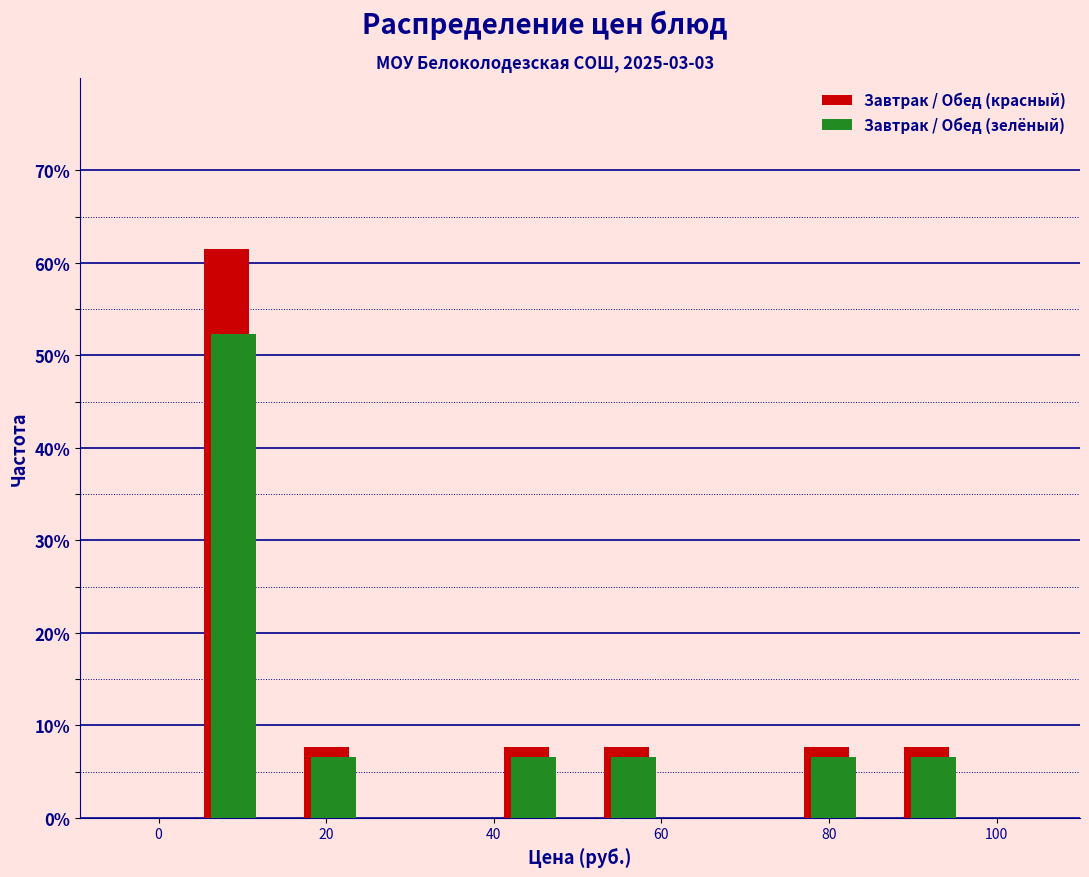

What is the height of the Завтрак / Обед (зелёный) bar covering 14 to 26 on the x-axis? Neither the bar edges nor the heights are printed on the chart, so give them approximately, as read against the axes.

7